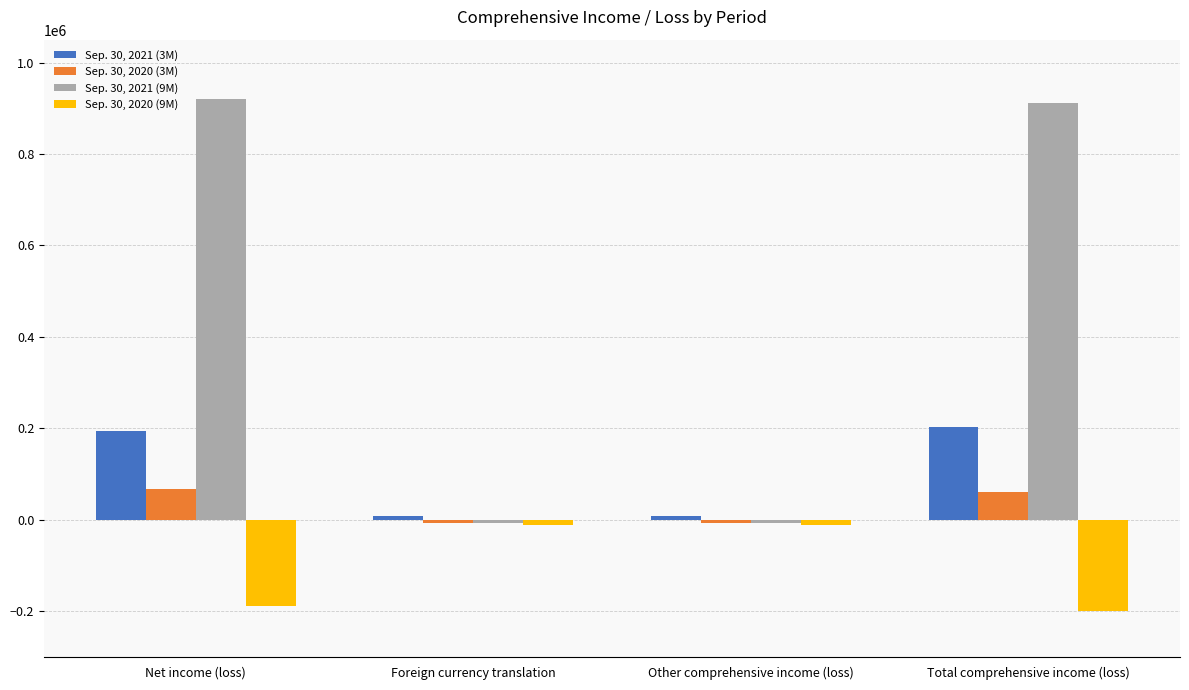

How many categories are shown in the chart?

4